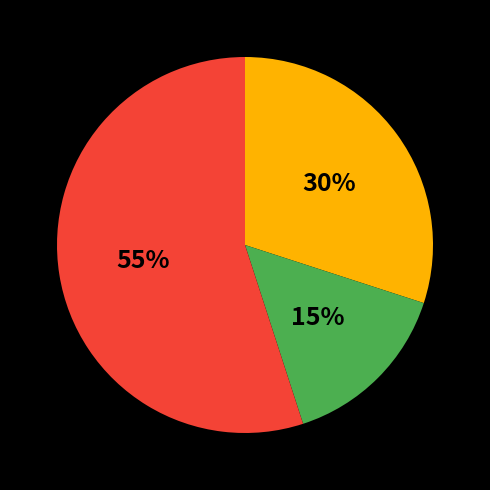

Does any single category account for the majority?

Yes